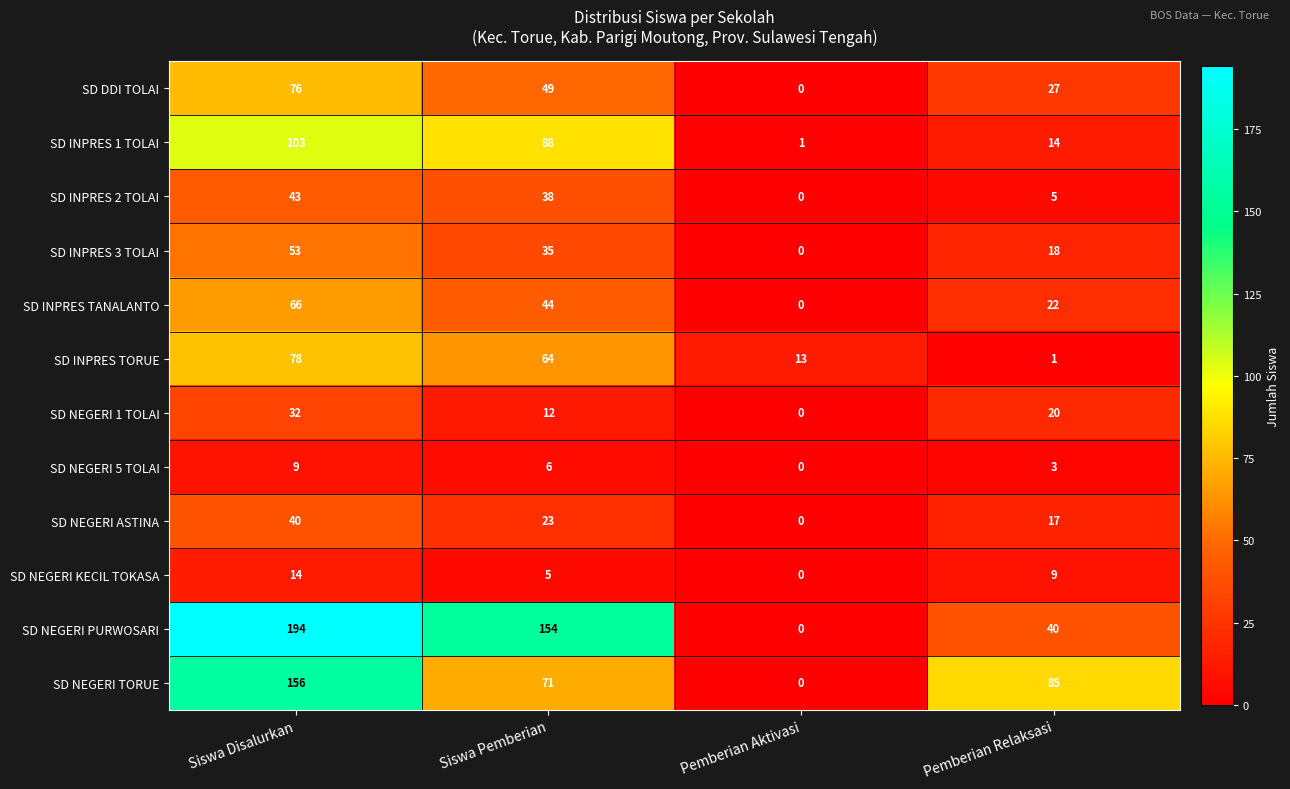

Rank the series at Siswa Disalurkan from highest to lowest value.

SD NEGERI PURWOSARI, SD NEGERI TORUE, SD INPRES 1 TOLAI, SD INPRES TORUE, SD DDI TOLAI, SD INPRES TANALANTO, SD INPRES 3 TOLAI, SD INPRES 2 TOLAI, SD NEGERI ASTINA, SD NEGERI 1 TOLAI, SD NEGERI KECIL TOKASA, SD NEGERI 5 TOLAI